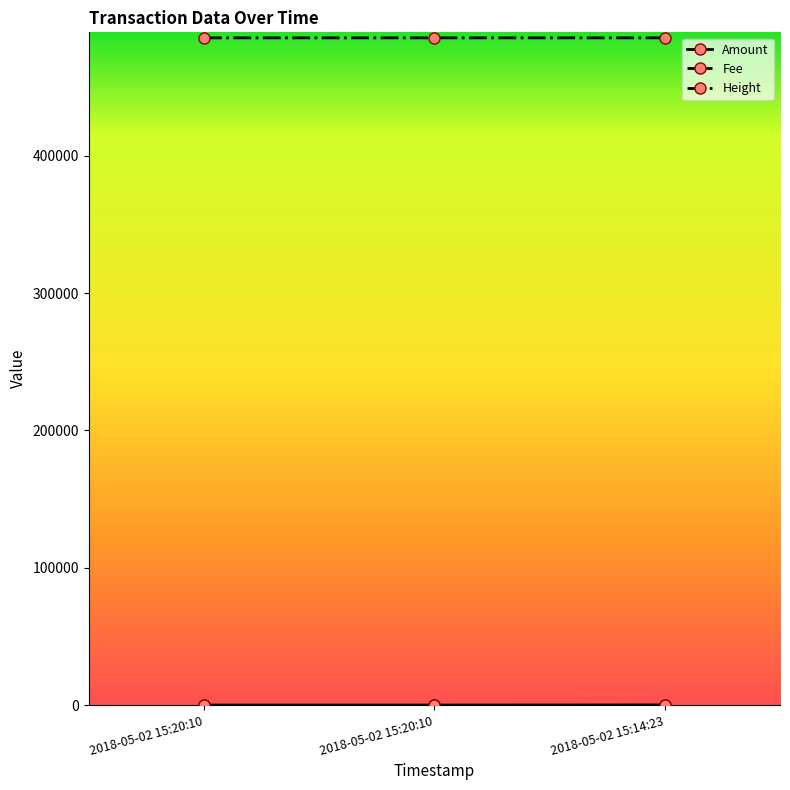

What is the total value across all series at 2018-05-02 15:20:10?

485987